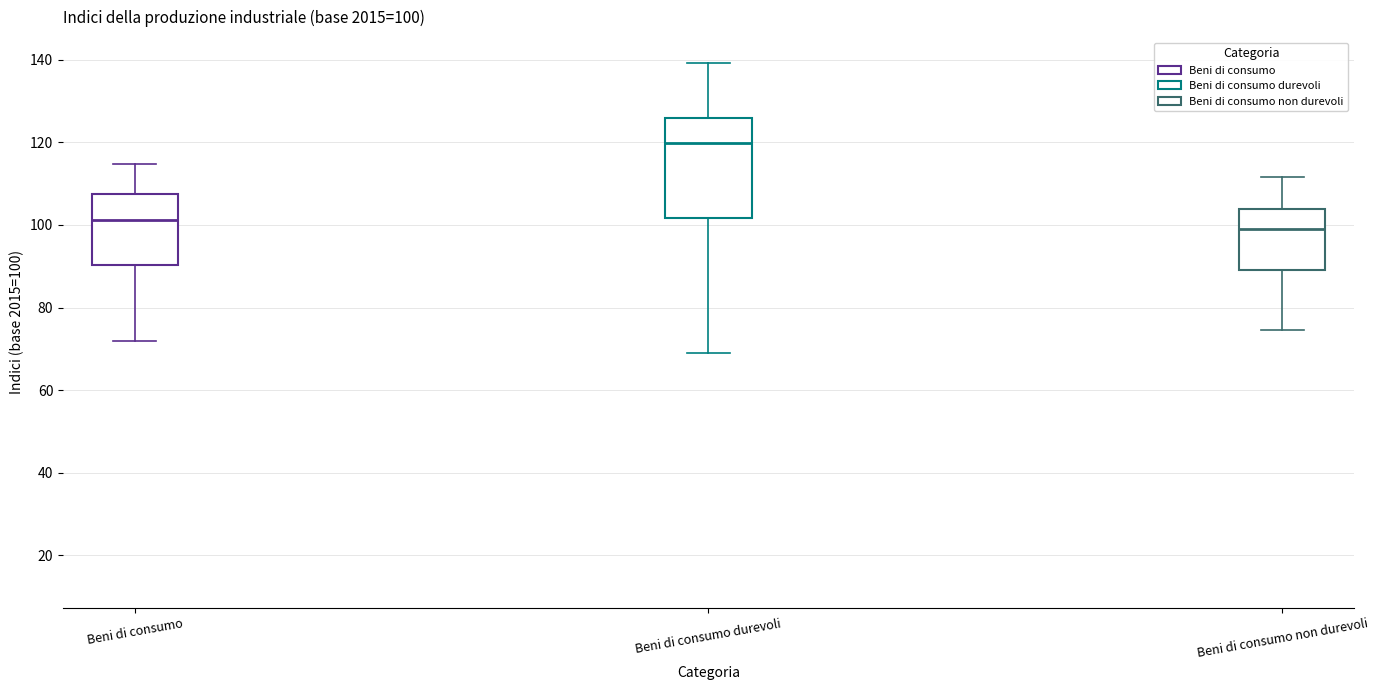

Which box is the tallest, from its lower edge to its upper edge?

Beni di consumo durevoli